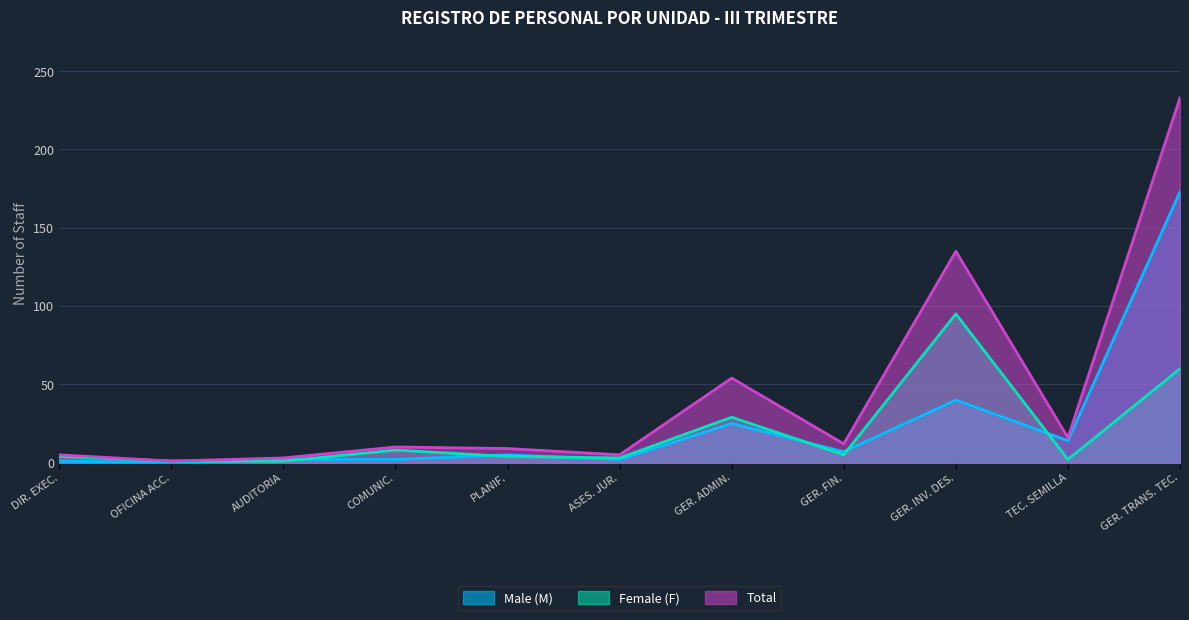

What are all the series names shown in the legend?

Male (M), Female (F), Total